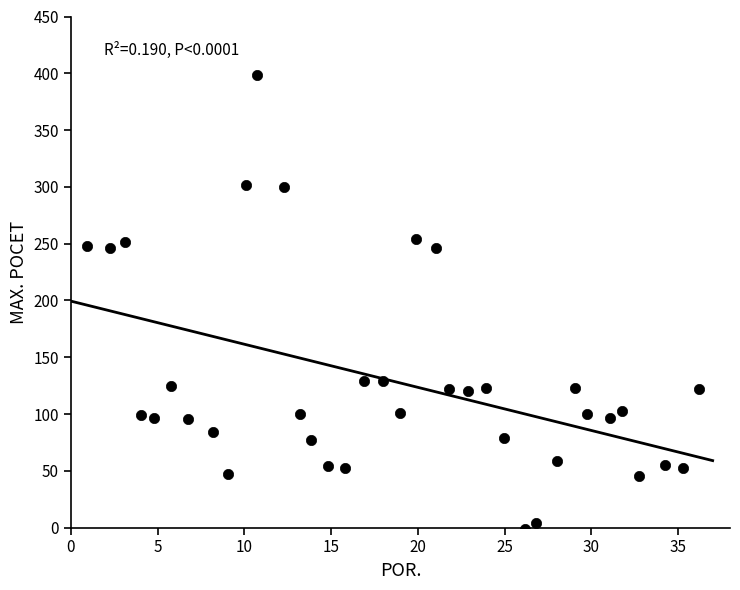

What is the range of Y values (max minus min)?

399.4